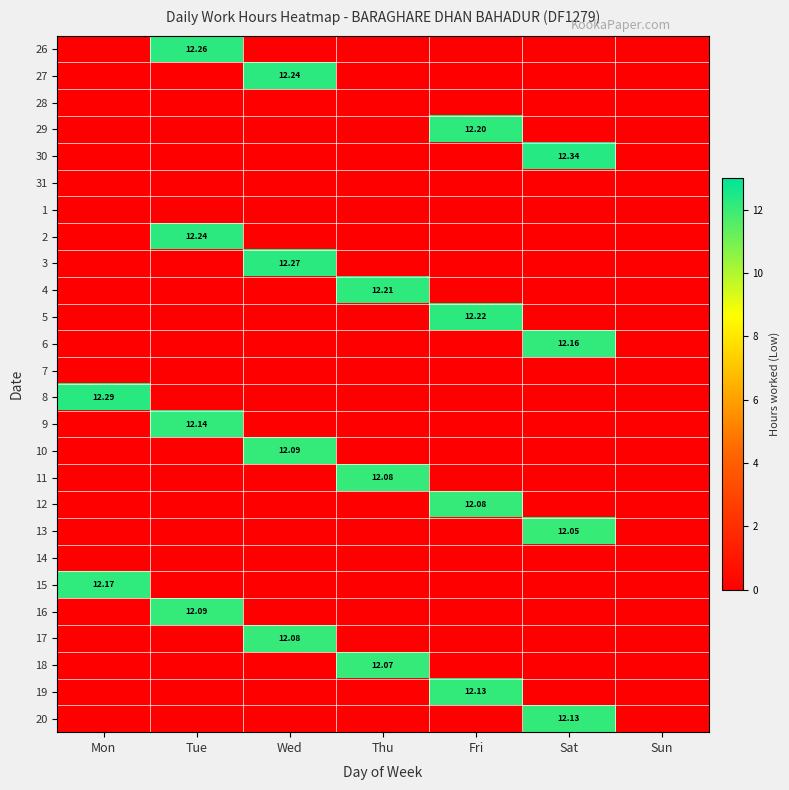

At which category does the chart reach its minimum across all series?

Mon